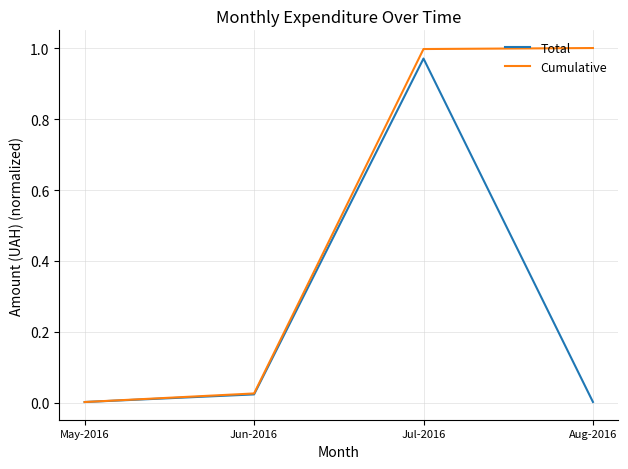

Is it true that Cumulative equals 0.0 at May-2016?

True